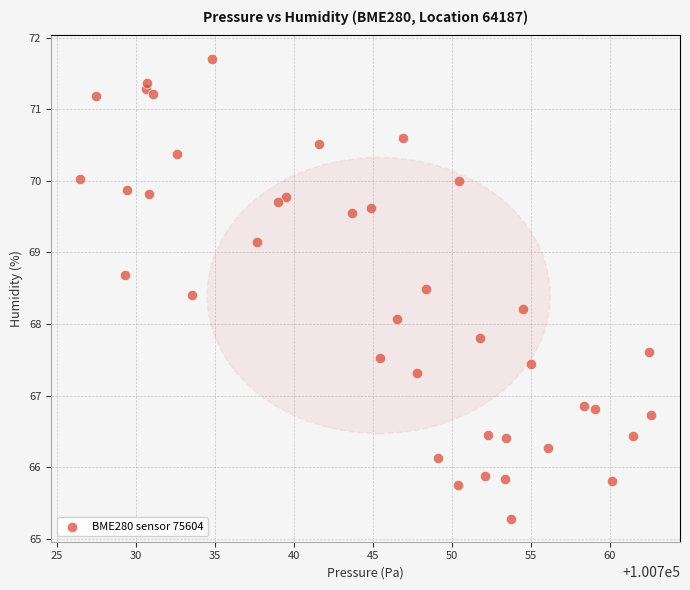

What is the range of Y values (max minus min)?

6.4